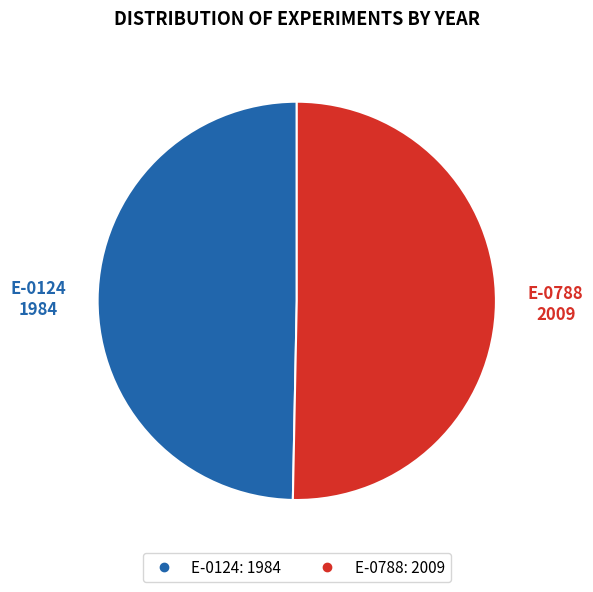

How many slices are in this pie chart?

2